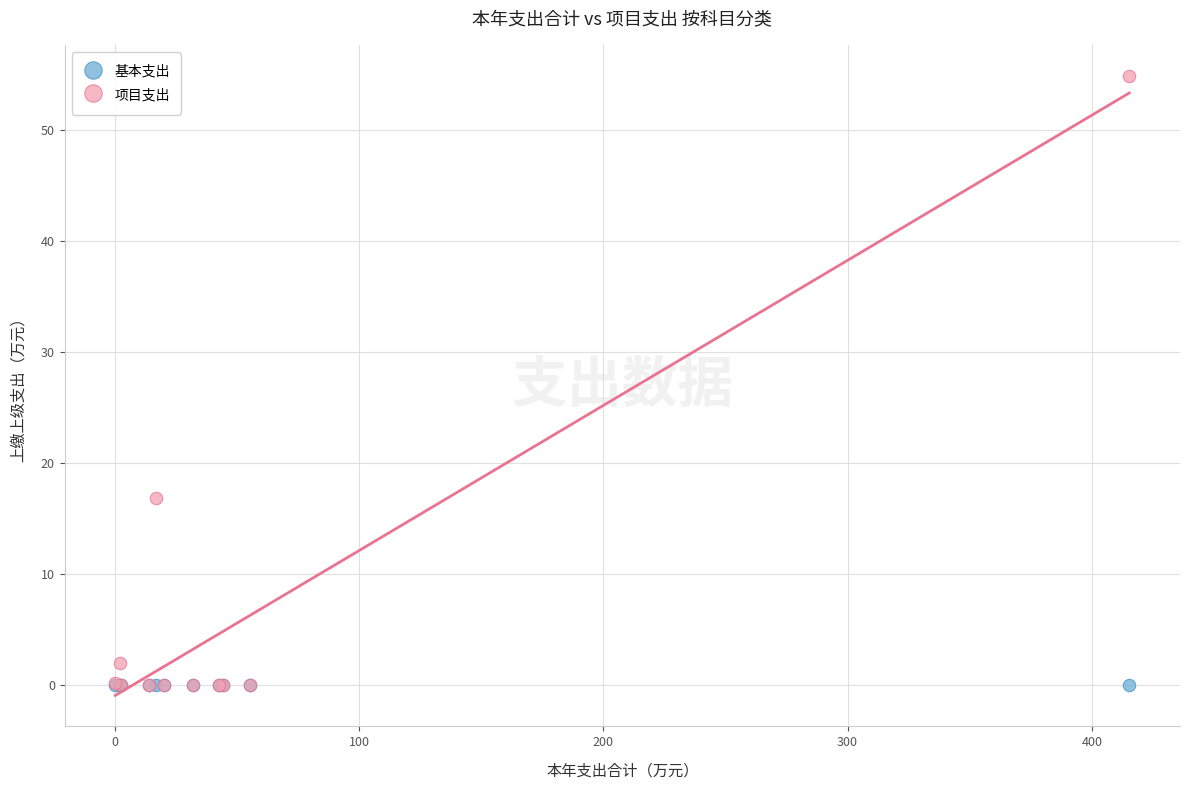

Across all series, what Y value is closest to 27?

16.9